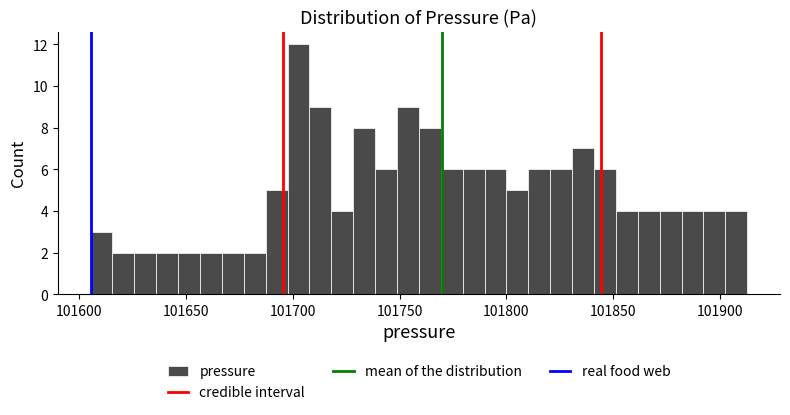

Read against the x-axis, roughly where is the centre of the tallest bar?

101705